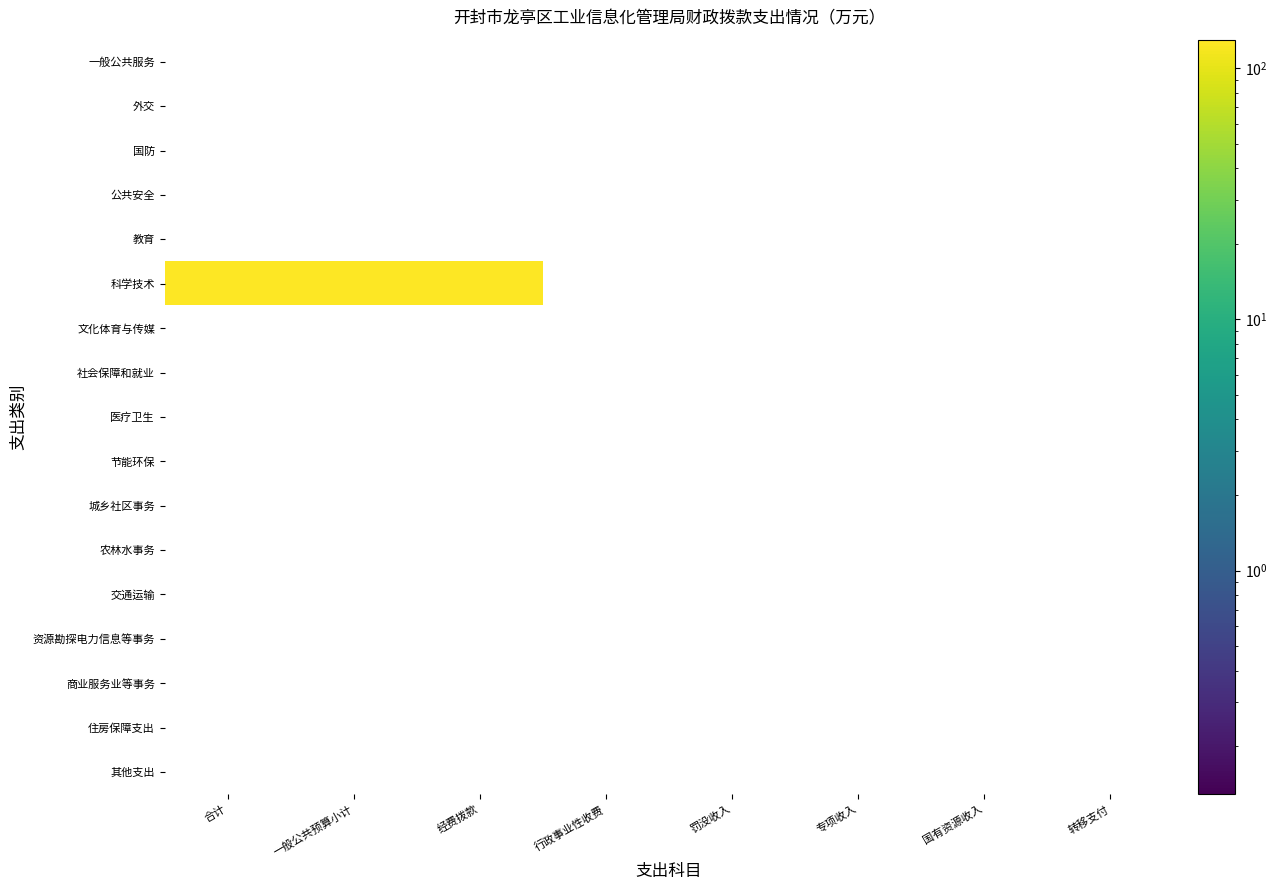

Reading left to right, transcribe all the data shown in this chart.

一般公共服务: 合计=0.0	一般公共预算小计=0.0	经费拨款=0.0	行政事业性收费=0.0	罚没收入=0.0	专项收入=0.0	国有资源收入=0.0	转移支付=0.0
外交: 合计=0.0	一般公共预算小计=0.0	经费拨款=0.0	行政事业性收费=0.0	罚没收入=0.0	专项收入=0.0	国有资源收入=0.0	转移支付=0.0
国防: 合计=0.0	一般公共预算小计=0.0	经费拨款=0.0	行政事业性收费=0.0	罚没收入=0.0	专项收入=0.0	国有资源收入=0.0	转移支付=0.0
公共安全: 合计=0.0	一般公共预算小计=0.0	经费拨款=0.0	行政事业性收费=0.0	罚没收入=0.0	专项收入=0.0	国有资源收入=0.0	转移支付=0.0
教育: 合计=0.0	一般公共预算小计=0.0	经费拨款=0.0	行政事业性收费=0.0	罚没收入=0.0	专项收入=0.0	国有资源收入=0.0	转移支付=0.0
科学技术: 合计=128.9	一般公共预算小计=128.9	经费拨款=128.9	行政事业性收费=0.0	罚没收入=0.0	专项收入=0.0	国有资源收入=0.0	转移支付=0.0
文化体育与传媒: 合计=0.0	一般公共预算小计=0.0	经费拨款=0.0	行政事业性收费=0.0	罚没收入=0.0	专项收入=0.0	国有资源收入=0.0	转移支付=0.0
社会保障和就业: 合计=0.0	一般公共预算小计=0.0	经费拨款=0.0	行政事业性收费=0.0	罚没收入=0.0	专项收入=0.0	国有资源收入=0.0	转移支付=0.0
医疗卫生: 合计=0.0	一般公共预算小计=0.0	经费拨款=0.0	行政事业性收费=0.0	罚没收入=0.0	专项收入=0.0	国有资源收入=0.0	转移支付=0.0
节能环保: 合计=0.0	一般公共预算小计=0.0	经费拨款=0.0	行政事业性收费=0.0	罚没收入=0.0	专项收入=0.0	国有资源收入=0.0	转移支付=0.0
城乡社区事务: 合计=0.0	一般公共预算小计=0.0	经费拨款=0.0	行政事业性收费=0.0	罚没收入=0.0	专项收入=0.0	国有资源收入=0.0	转移支付=0.0
农林水事务: 合计=0.0	一般公共预算小计=0.0	经费拨款=0.0	行政事业性收费=0.0	罚没收入=0.0	专项收入=0.0	国有资源收入=0.0	转移支付=0.0
交通运输: 合计=0.0	一般公共预算小计=0.0	经费拨款=0.0	行政事业性收费=0.0	罚没收入=0.0	专项收入=0.0	国有资源收入=0.0	转移支付=0.0
资源勘探电力信息等事务: 合计=0.0	一般公共预算小计=0.0	经费拨款=0.0	行政事业性收费=0.0	罚没收入=0.0	专项收入=0.0	国有资源收入=0.0	转移支付=0.0
商业服务业等事务: 合计=0.0	一般公共预算小计=0.0	经费拨款=0.0	行政事业性收费=0.0	罚没收入=0.0	专项收入=0.0	国有资源收入=0.0	转移支付=0.0
住房保障支出: 合计=0.0	一般公共预算小计=0.0	经费拨款=0.0	行政事业性收费=0.0	罚没收入=0.0	专项收入=0.0	国有资源收入=0.0	转移支付=0.0
其他支出: 合计=0.0	一般公共预算小计=0.0	经费拨款=0.0	行政事业性收费=0.0	罚没收入=0.0	专项收入=0.0	国有资源收入=0.0	转移支付=0.0